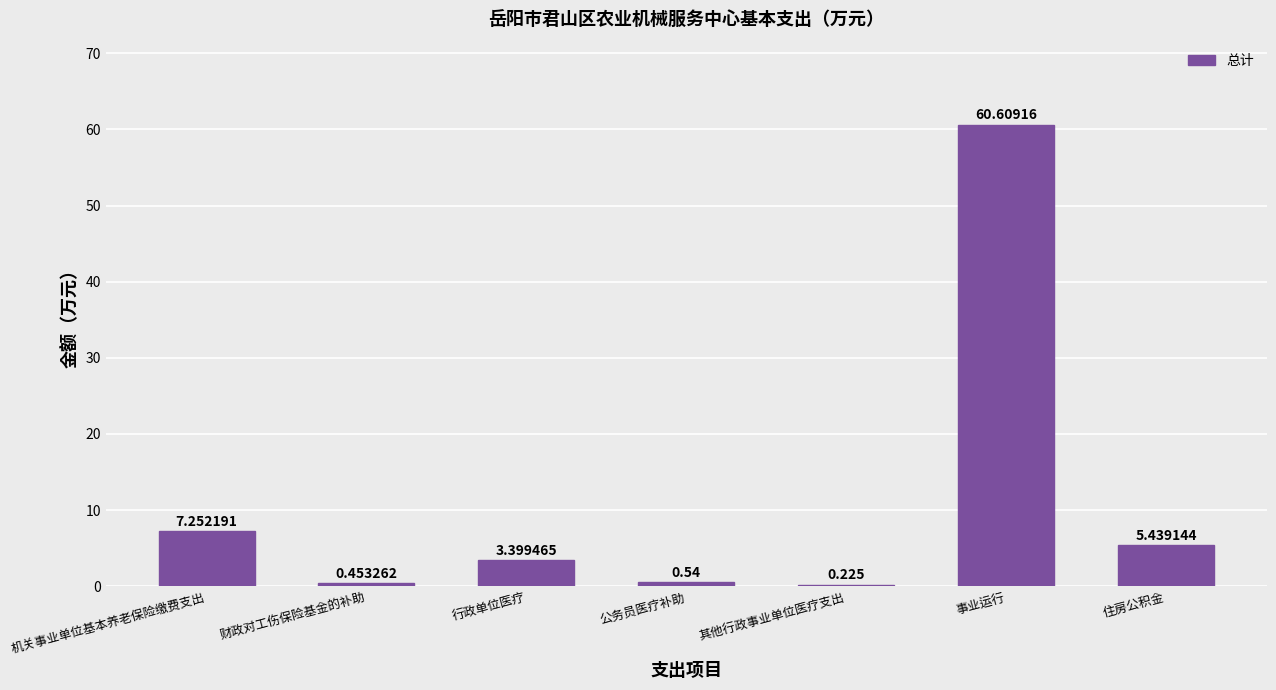

What is the ratio of the value at 财政对工伤保险基金的补助 to the value at 住房公积金?

0.1